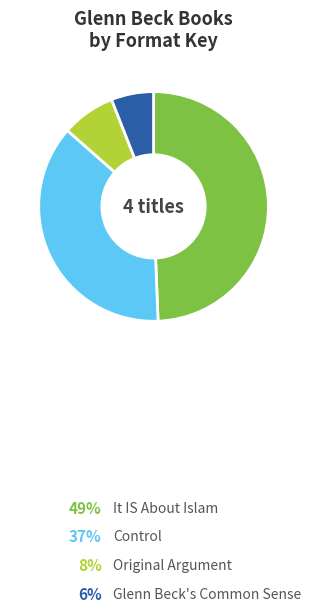

Is there a majority slice in this chart?

No